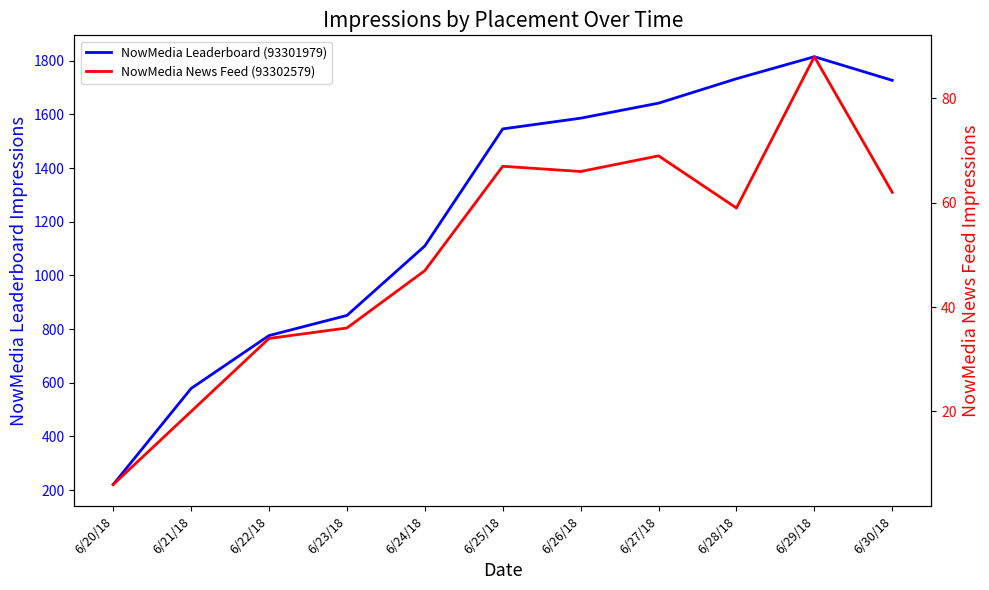

At which label does NowMedia Leaderboard (93301979) first exceed 1546?

6/26/18